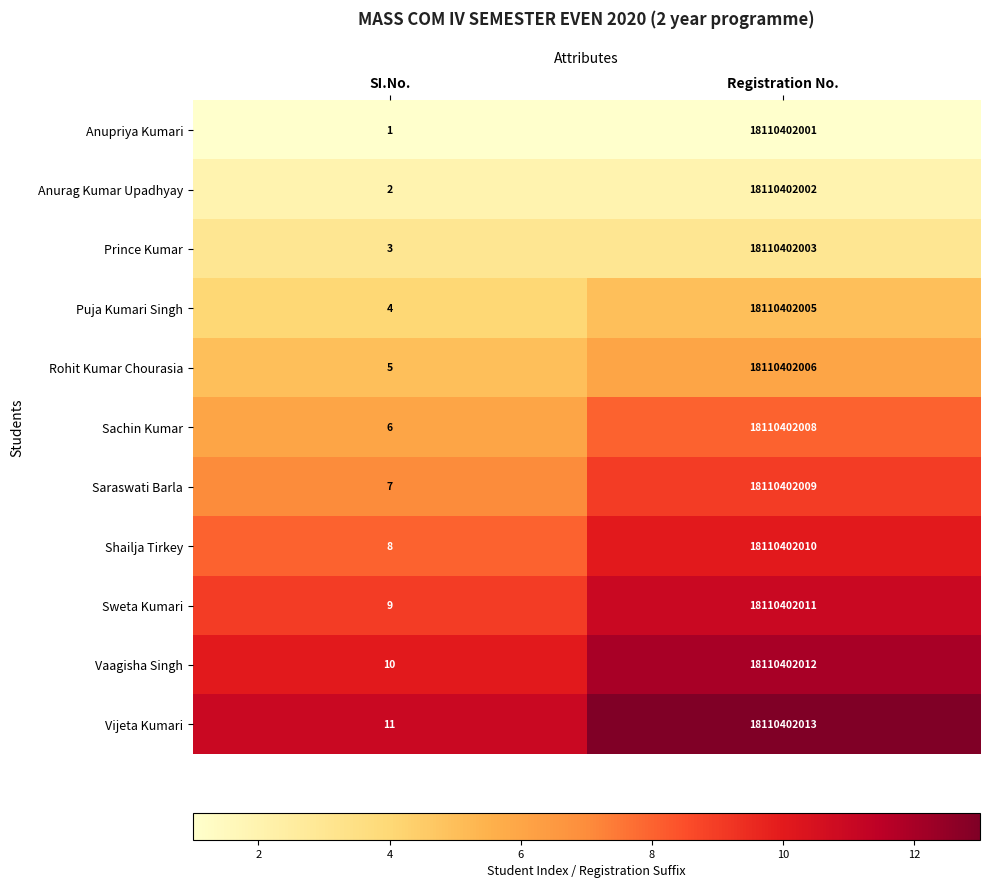

Reading left to right, extract all data points from this chart.

Anupriya Kumari: SI.No.=1	Registration No.=18110402001
Anurag Kumar Upadhyay: SI.No.=2	Registration No.=18110402002
Prince Kumar: SI.No.=3	Registration No.=18110402003
Puja Kumari Singh: SI.No.=4	Registration No.=18110402005
Rohit Kumar Chourasia: SI.No.=5	Registration No.=18110402006
Sachin Kumar: SI.No.=6	Registration No.=18110402008
Saraswati Barla: SI.No.=7	Registration No.=18110402009
Shailja Tirkey: SI.No.=8	Registration No.=18110402010
Sweta Kumari: SI.No.=9	Registration No.=18110402011
Vaagisha Singh: SI.No.=10	Registration No.=18110402012
Vijeta Kumari: SI.No.=11	Registration No.=18110402013